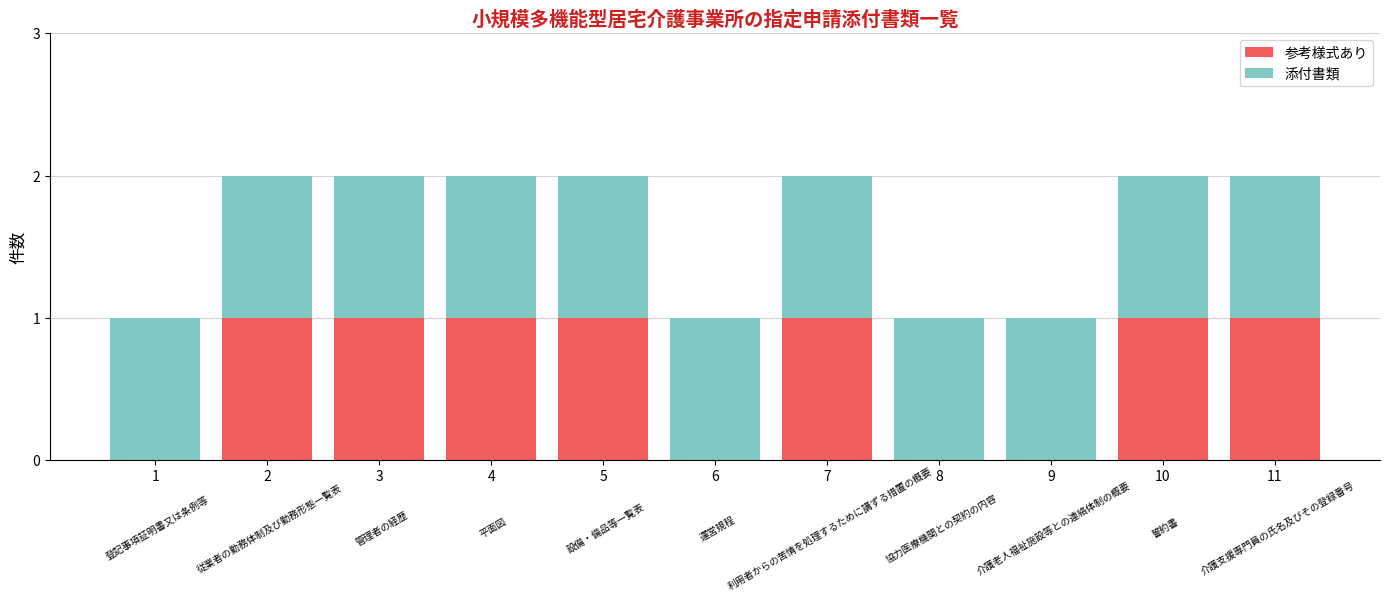

True or false: 参考様式あり has a value of 1 at 1.

False